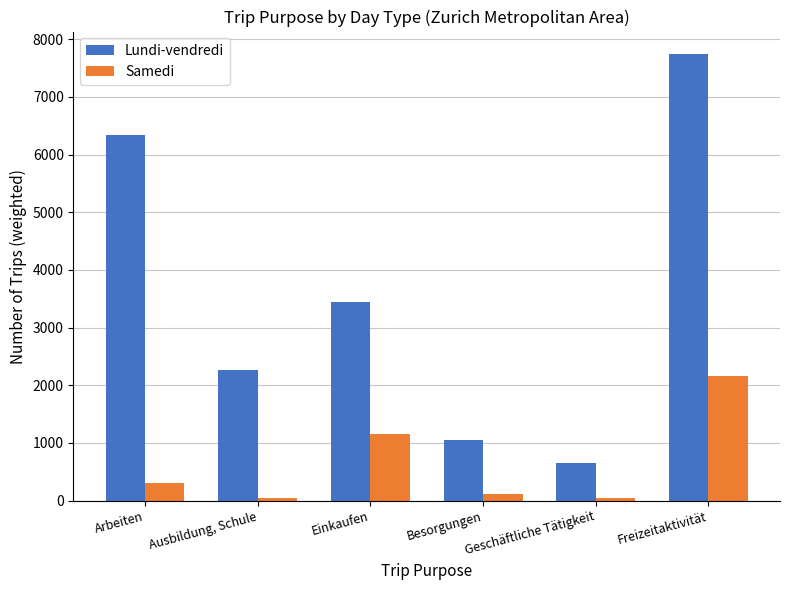

True or false: Lundi-vendredi has a value of 1267.1 at Einkaufen.

False